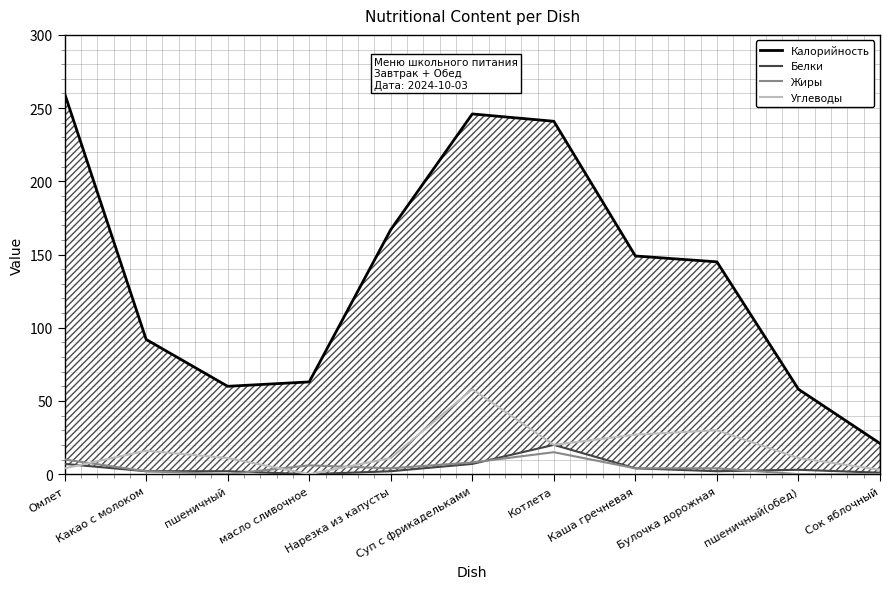

What is the difference between the maximum and minimum values in the Жиры series?

15